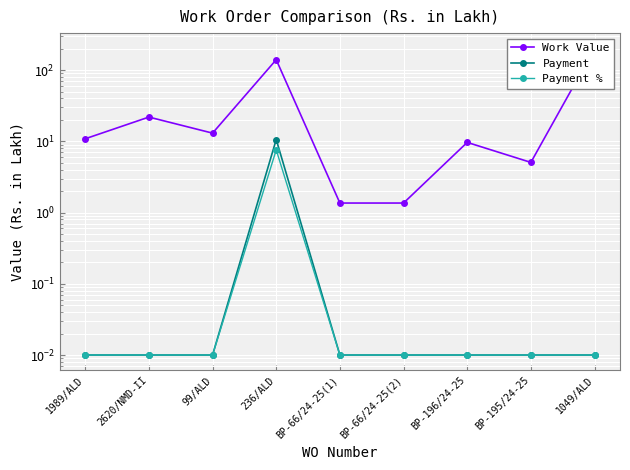

What is the average value of the Work Value series?

44.9